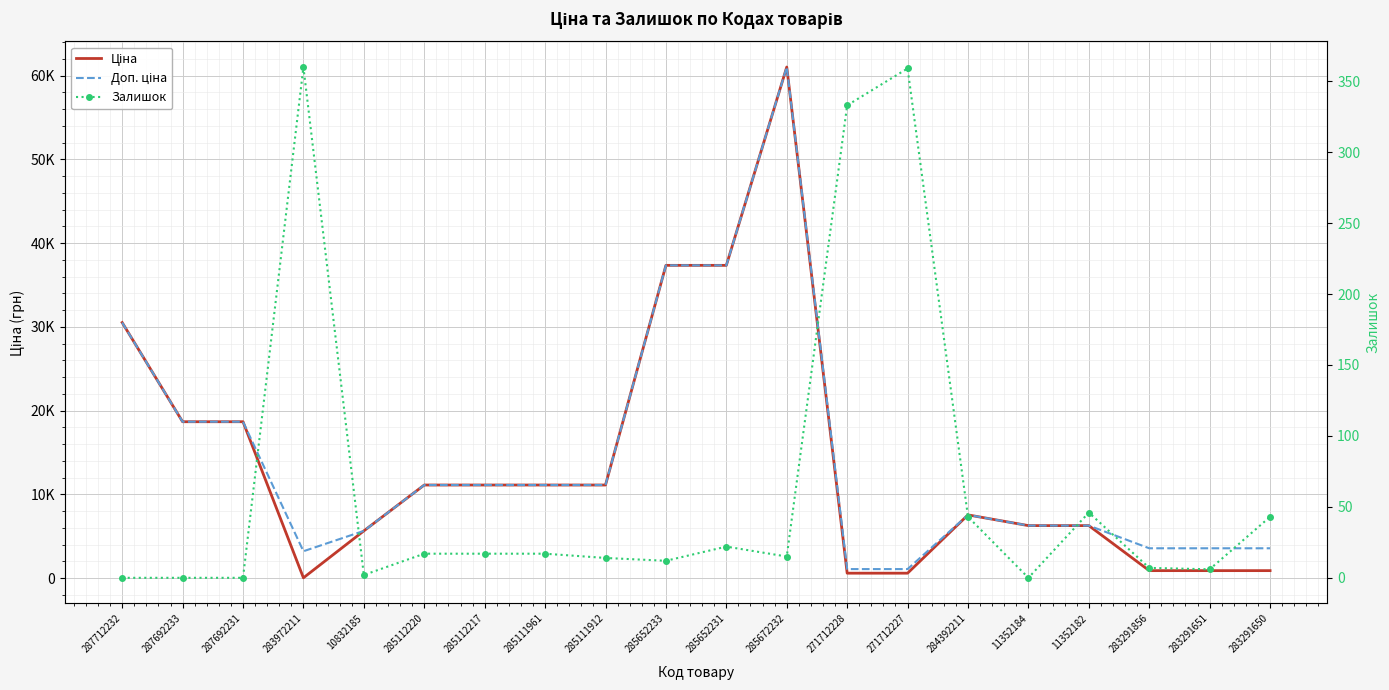

Is this an area chart (filled region under the line)?

No